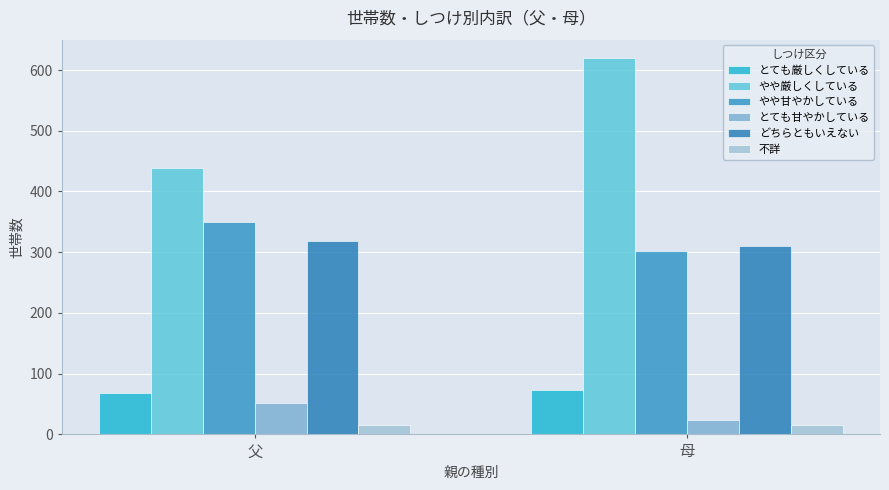

At which label is とても厳しくしている closest to 71?

父